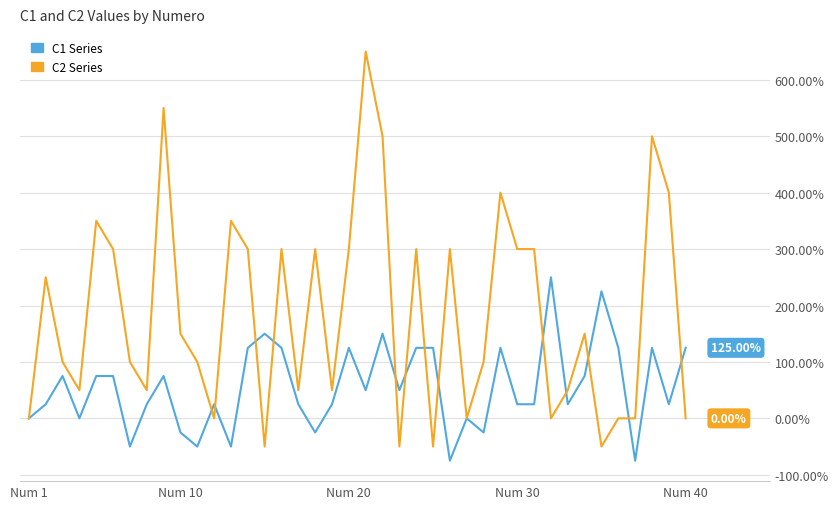

Rank the series by their maximum value, from lowest to highest.

C1 Series, C2 Series